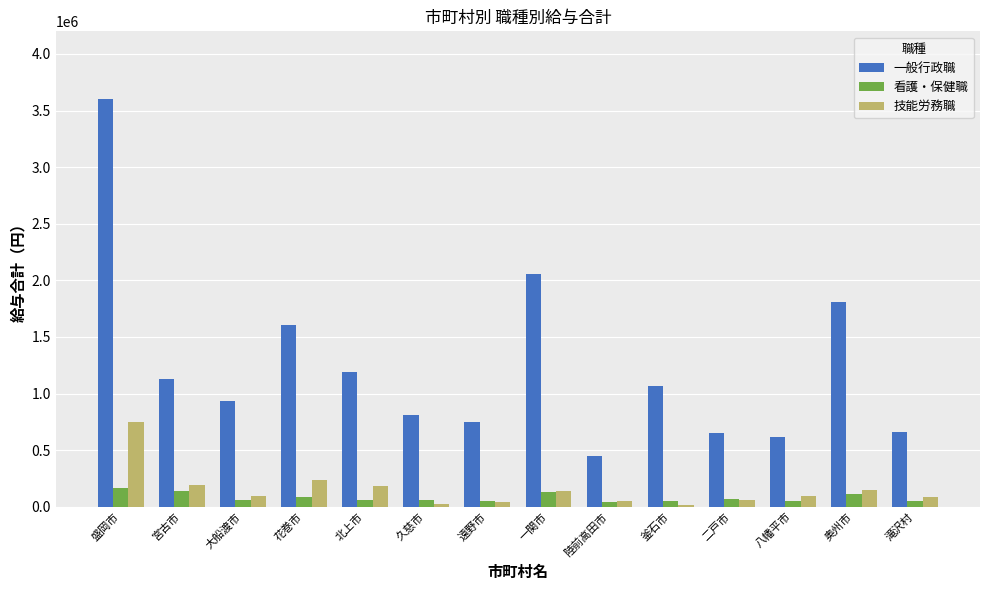

The 看護・保健職 series shows 48976 at 滝沢村. True or false?

True